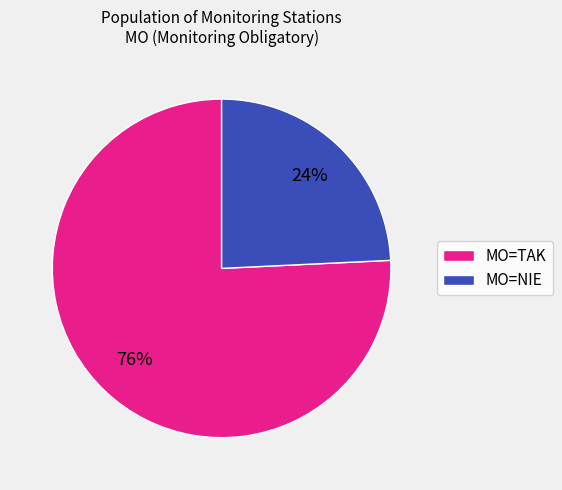

To the nearest percent, what is the difference between the largest and smallest slice percentages?

52%